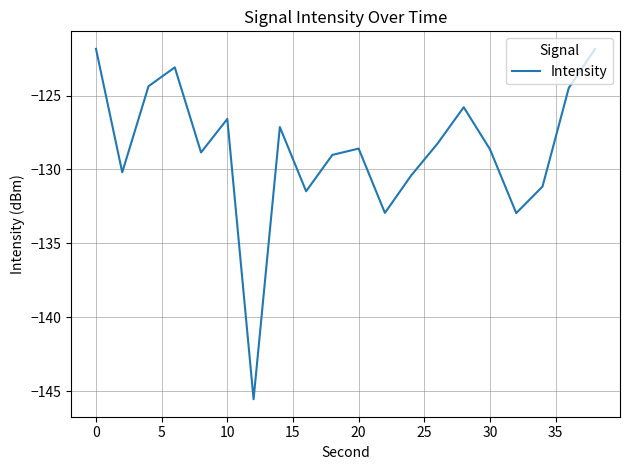

How many values are below -128?

12